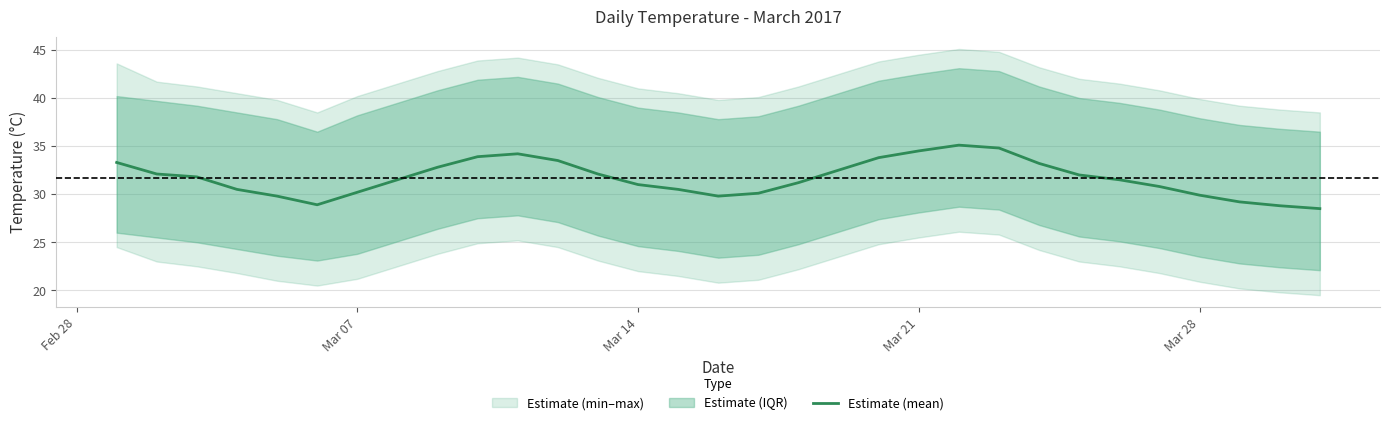

What is the difference between the maximum and minimum values?

6.6